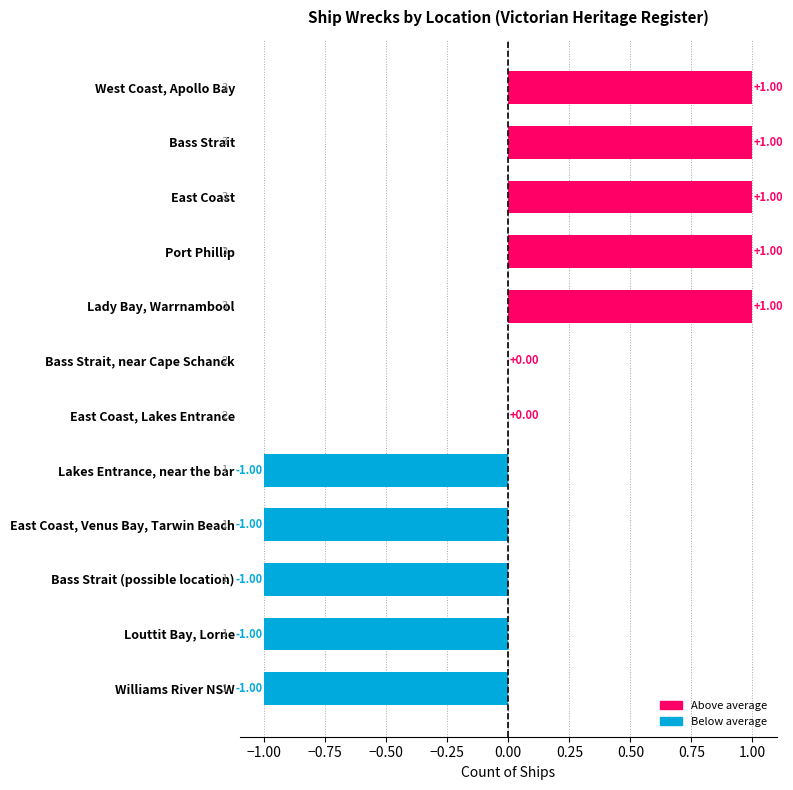

How many series are shown in this chart?

1